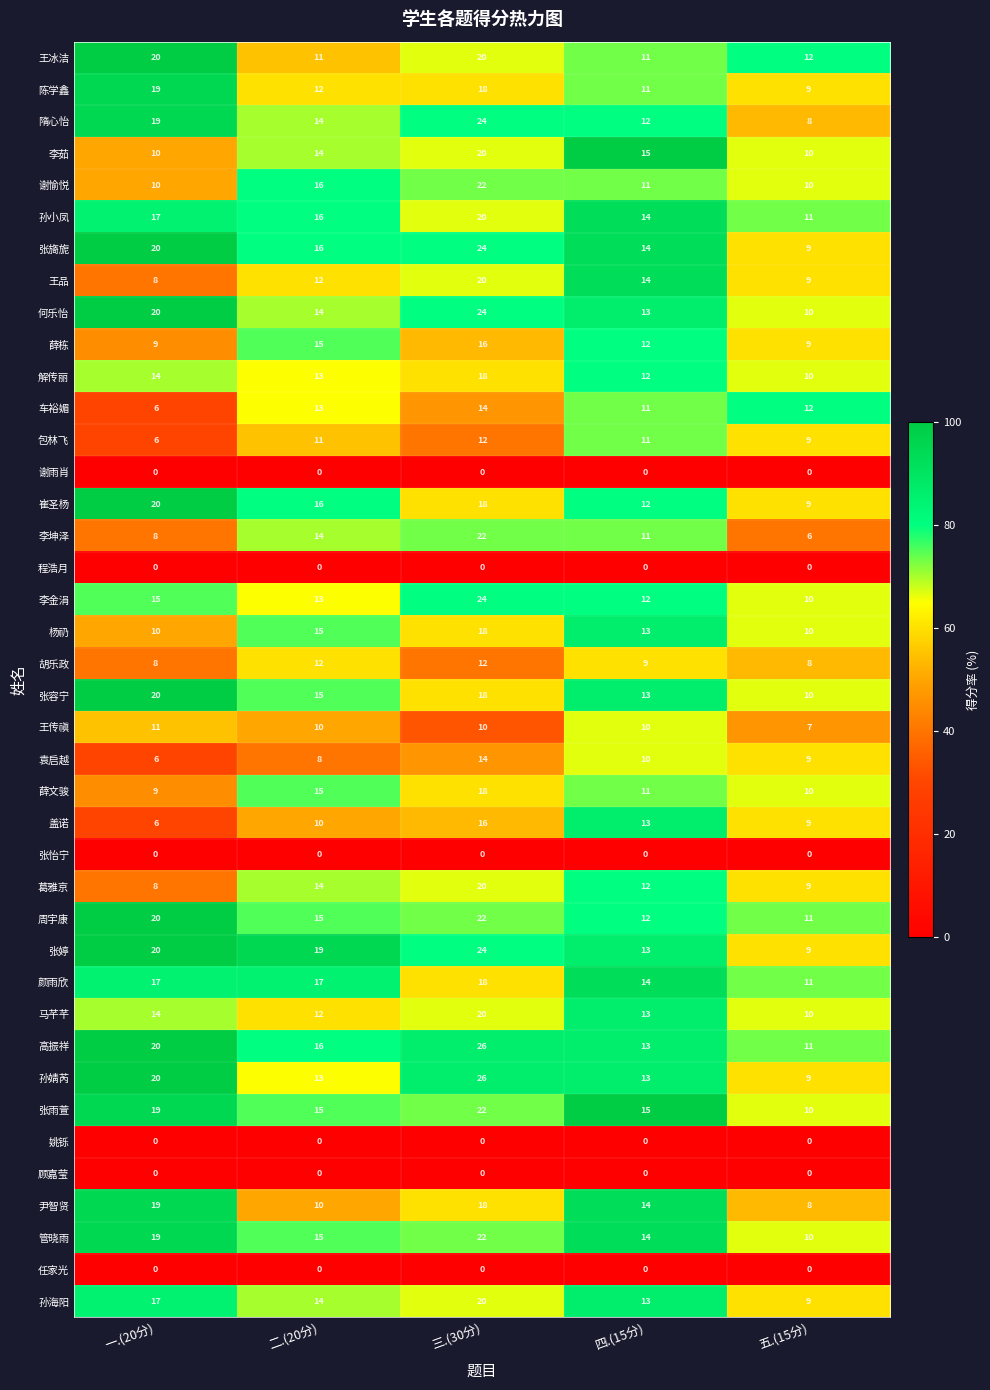

Is the value of 杨礽 at 五.(15分) greater than the value of 李茹 at 二.(20分)?

No